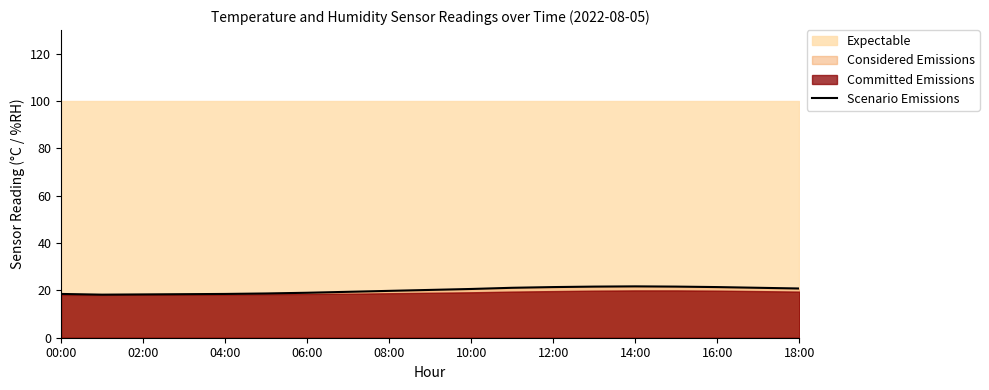

What is the minimum value for Scenario Emissions?

18.2